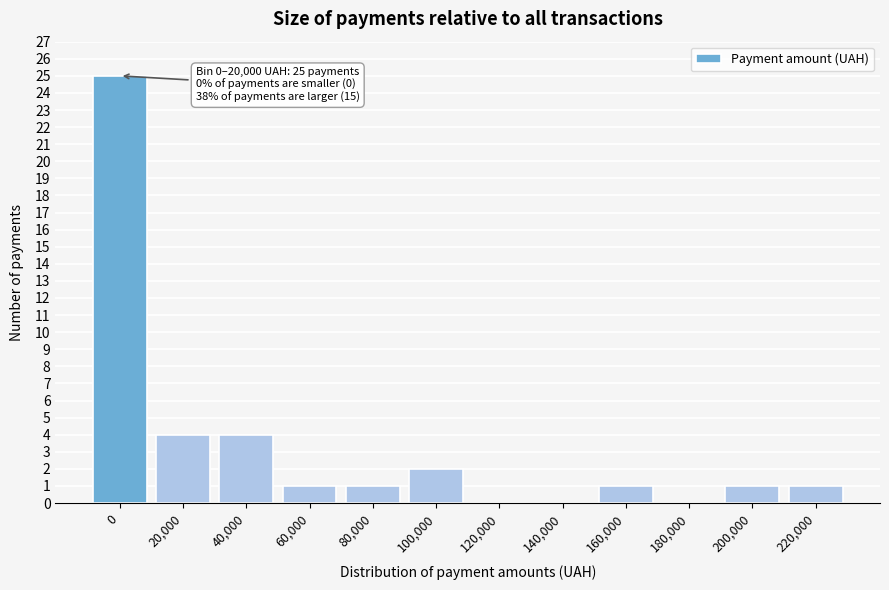

Reading right to left, extract all data points from this chart.

220,000=1	200,000=1	180,000=0	160,000=1	140,000=0	120,000=0	100,000=2	80,000=1	60,000=1	40,000=4	20,000=4	0=25